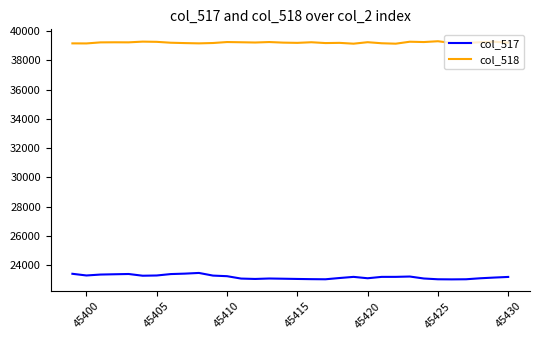

True or false: col_518 and col_517 cross at least once.

False